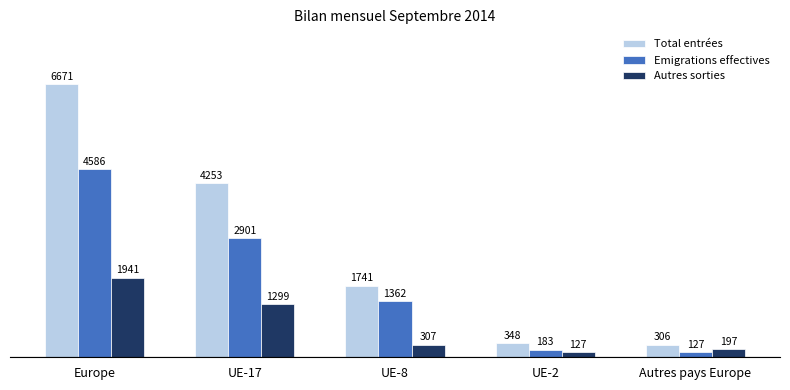

What is the sum of all Total entrées values?

13319